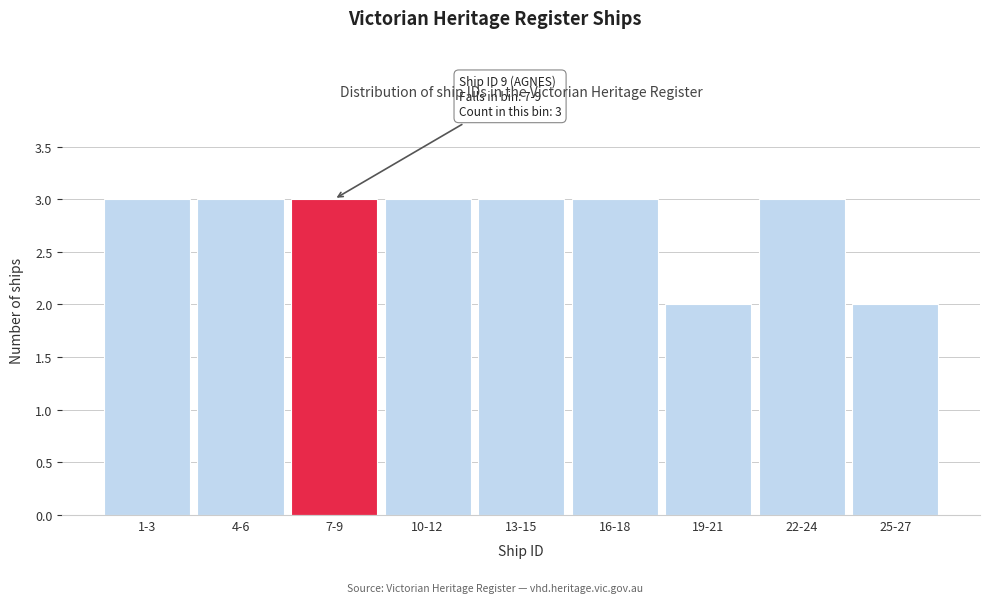

Reading left to right, transcribe all the data shown in this chart.

1-3=3	4-6=3	7-9=3	10-12=3	13-15=3	16-18=3	19-21=2	22-24=3	25-27=2